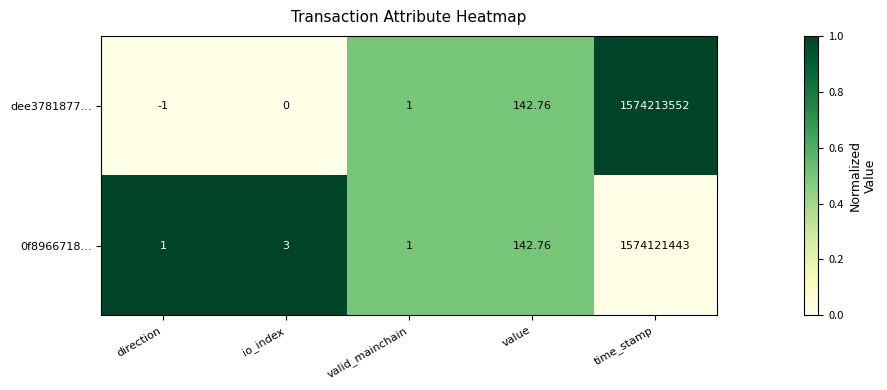

Between direction and time_stamp, which series saw the biggest shift?

dee3781877…